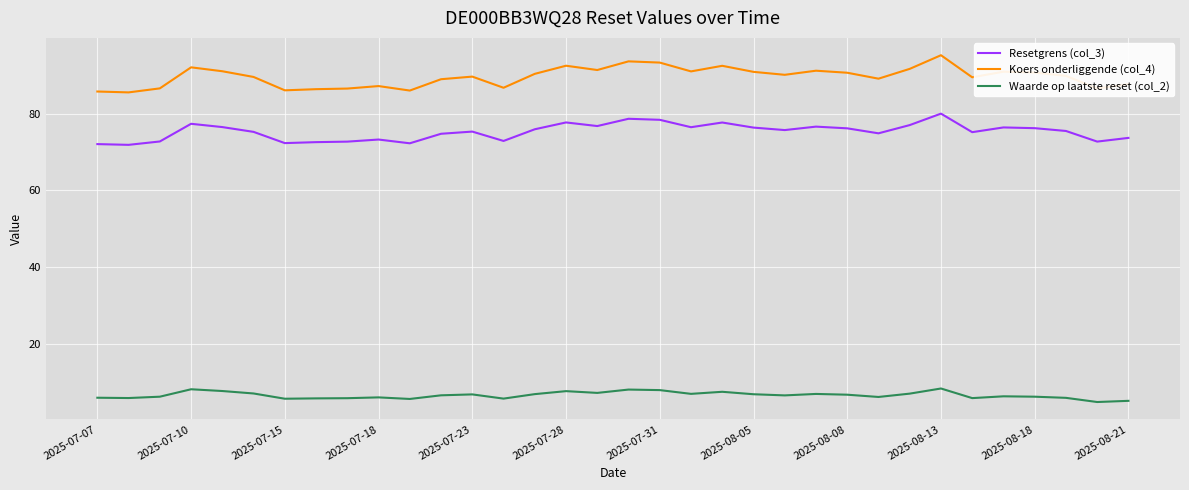

List the series in order of their overall mean, lowest first.

Waarde op laatste reset (col_2), Resetgrens (col_3), Koers onderliggende (col_4)